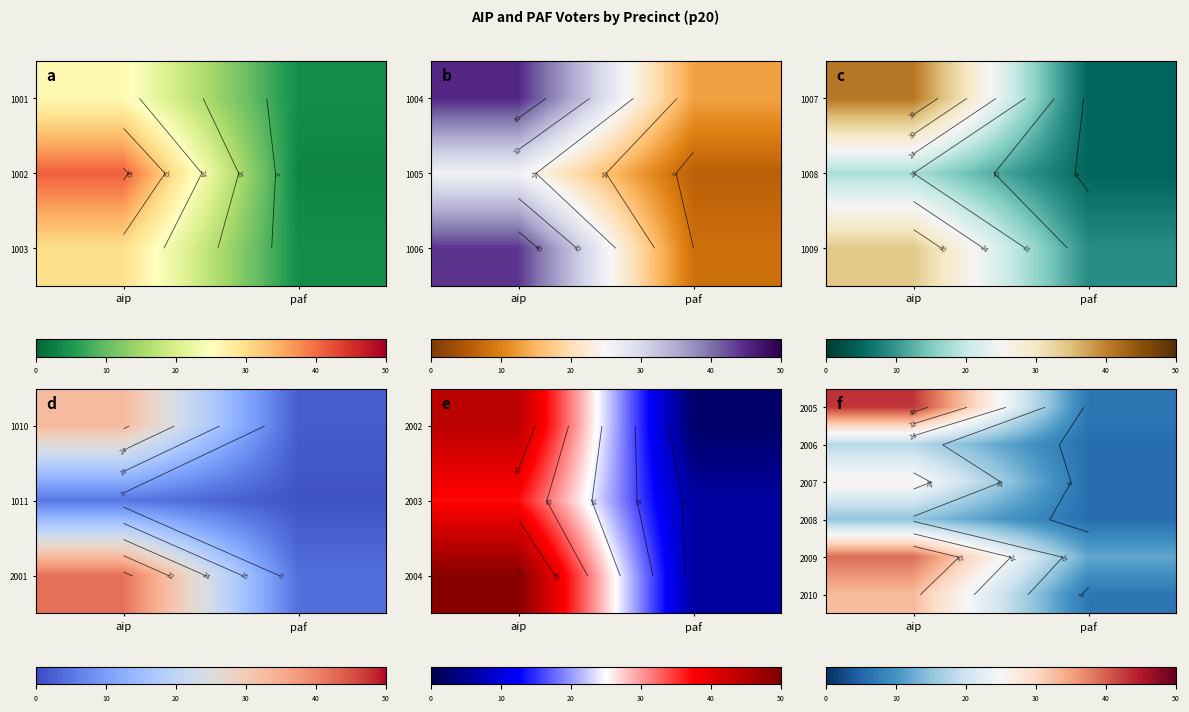

Which label corresponds to the largest value in the chart?

aip